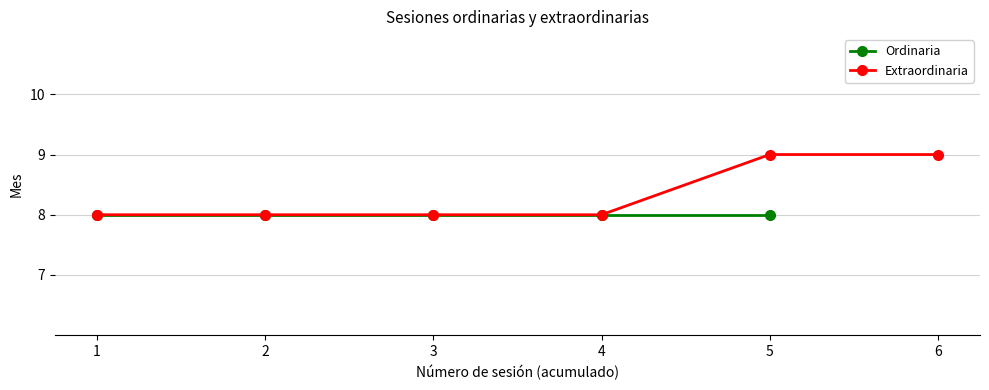

What is the value of the 3rd point from the left?

8